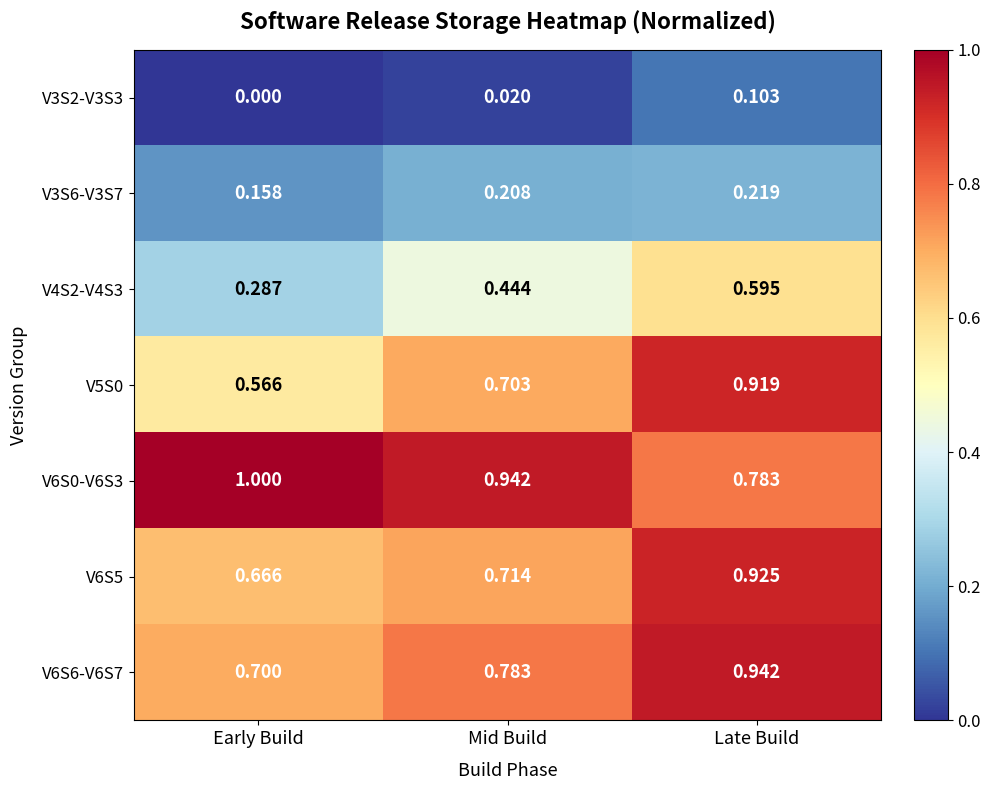

At which category is the sum across all series the highest?

Late Build